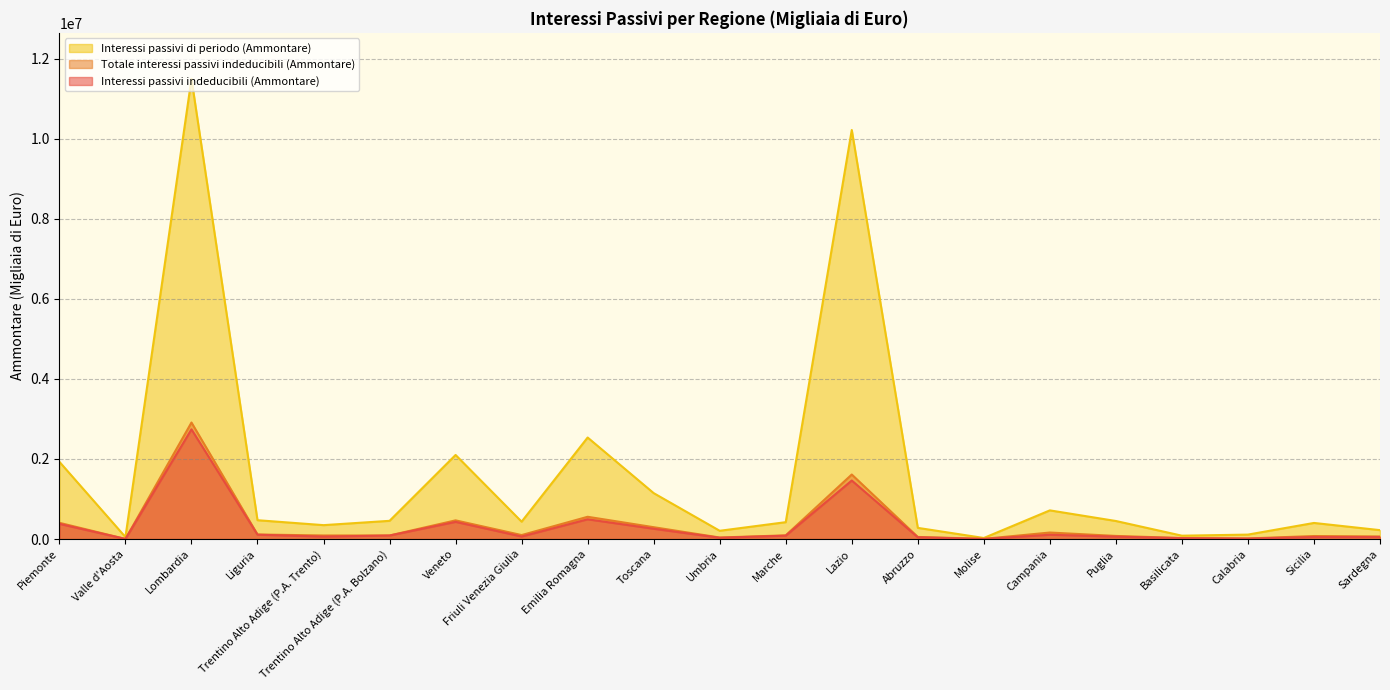

Reading left to right, list all the values displayed in this chart.

Interessi passivi indeducibili (Ammontare): Piemonte=379797	Valle d'Aosta=3254	Lombardia=2740027	Liguria=108976	Trentino Alto Adige (P.A. Trento)=62358	Trentino Alto Adige (P.A. Bolzano)=88420	Veneto=429557	Friuli Venezia Giulia=63935	Emilia Romagna=494001	Toscana=257558	Umbria=33083	Marche=84478	Lazio=1462192	Abruzzo=44705	Molise=2933	Campania=107994	Puglia=60633	Basilicata=23187	Calabria=11790	Sicilia=51563	Sardegna=52144
Totale interessi passivi indeducibili (Ammontare): Piemonte=406314	Valle d'Aosta=3537	Lombardia=2910482	Liguria=114881	Trentino Alto Adige (P.A. Trento)=89962	Trentino Alto Adige (P.A. Bolzano)=89785	Veneto=467566	Friuli Venezia Giulia=100185	Emilia Romagna=556723	Toscana=296790	Umbria=39169	Marche=93225	Lazio=1612104	Abruzzo=53313	Molise=5854	Campania=163252	Puglia=78586	Basilicata=26010	Calabria=16032	Sicilia=76137	Sardegna=65124
Interessi passivi di periodo (Ammontare): Piemonte=1929589	Valle d'Aosta=50482	Lombardia=11492113	Liguria=471329	Trentino Alto Adige (P.A. Trento)=347989	Trentino Alto Adige (P.A. Bolzano)=455710	Veneto=2100417	Friuli Venezia Giulia=434663	Emilia Romagna=2536034	Toscana=1147521	Umbria=207049	Marche=422109	Lazio=10214973	Abruzzo=279771	Molise=27305	Campania=716719	Puglia=451500	Basilicata=84485	Calabria=111830	Sicilia=402800	Sardegna=223049